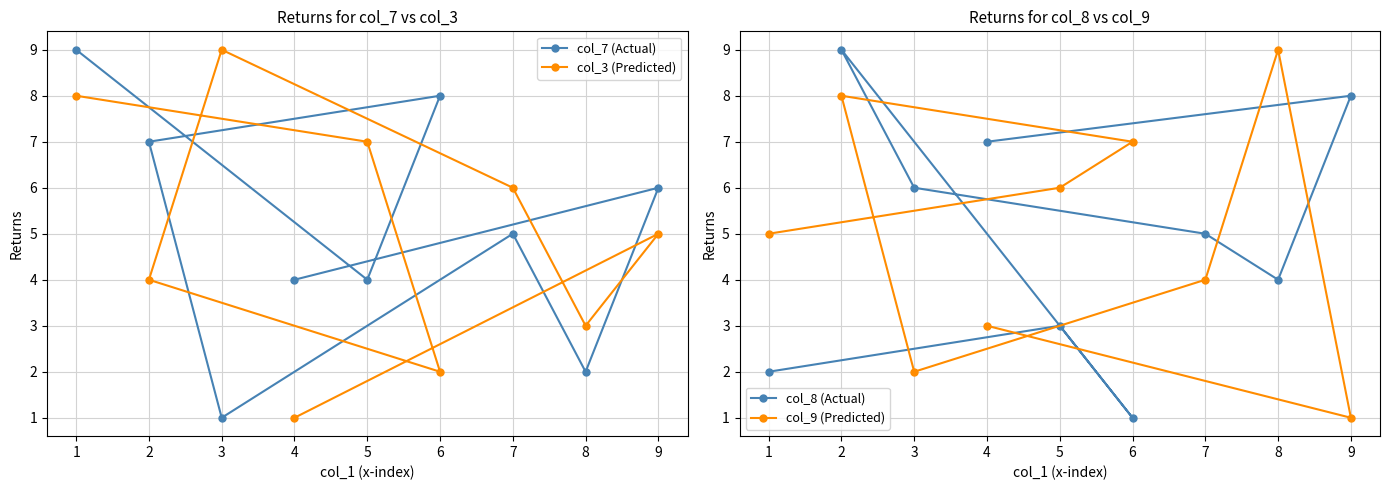

True or false: col_3 (Predicted) has a value of 7 at 9.

False